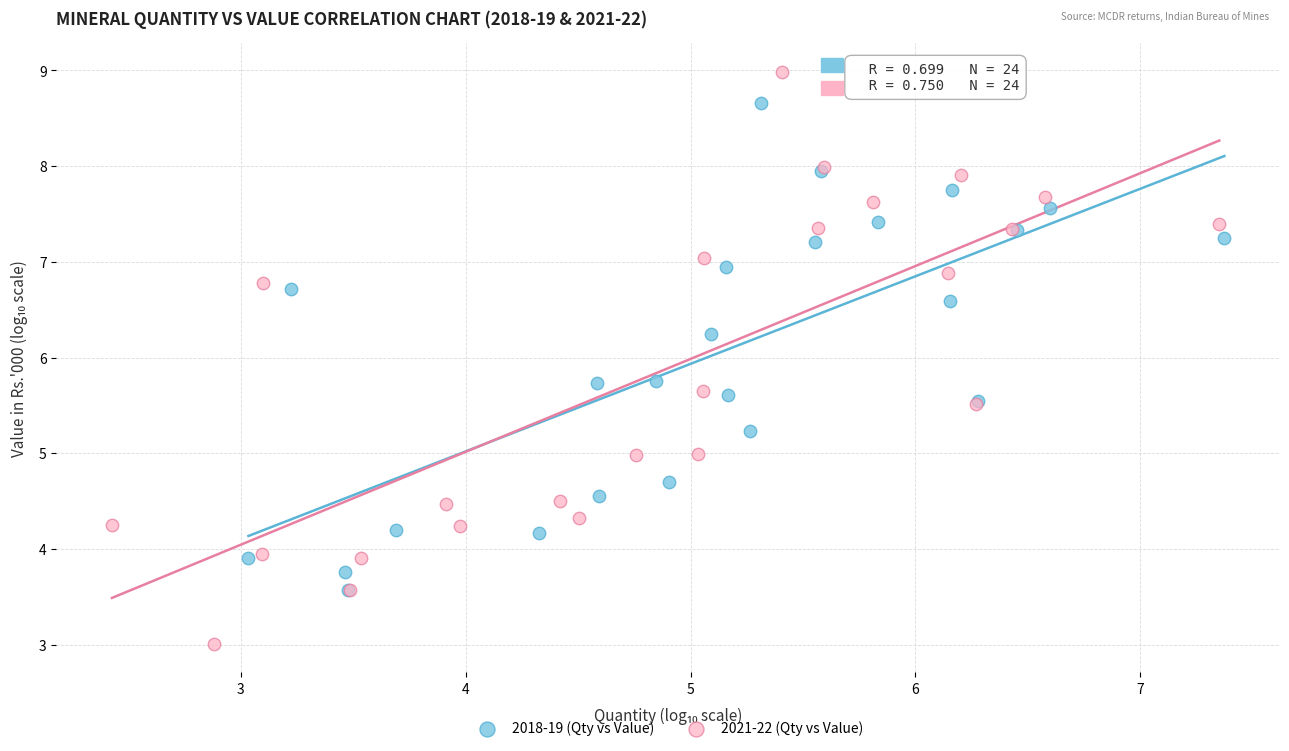

Which series has the largest Y range (max minus min)?

2021-22 (Qty vs Value)